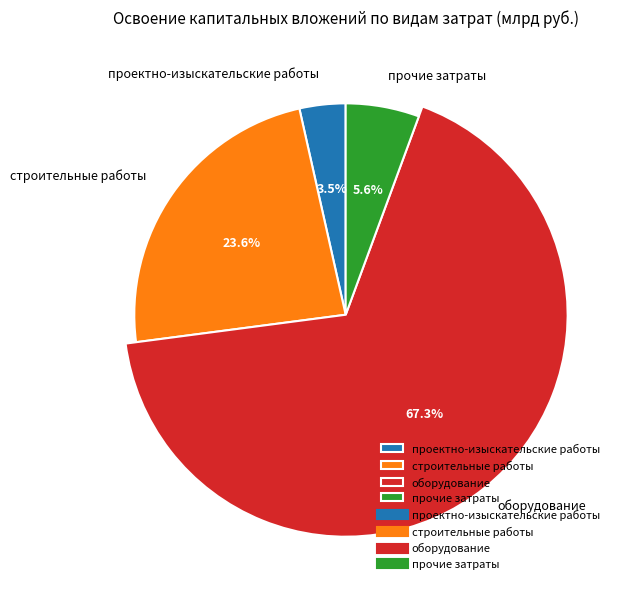

Is it true that строительные работы is 24% of the pie?

True